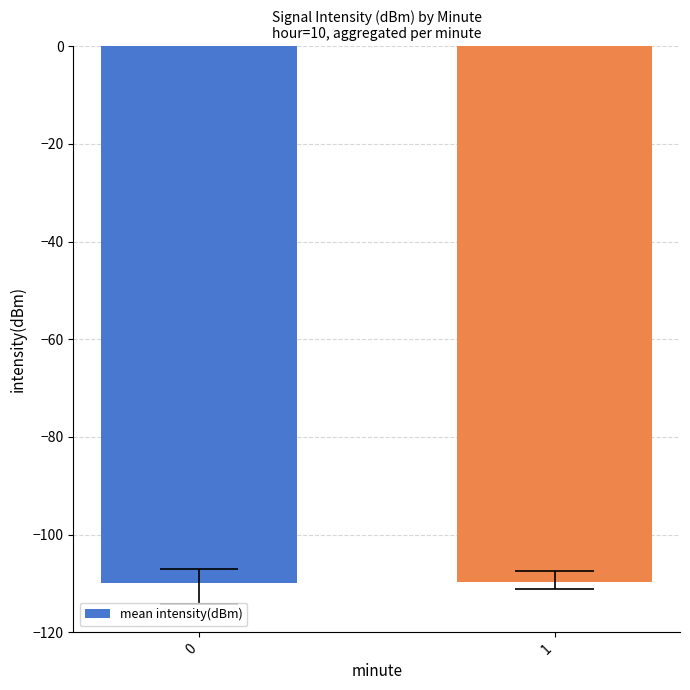

Reading right to left, transcribe all the data shown in this chart.

-109.6	-109.9